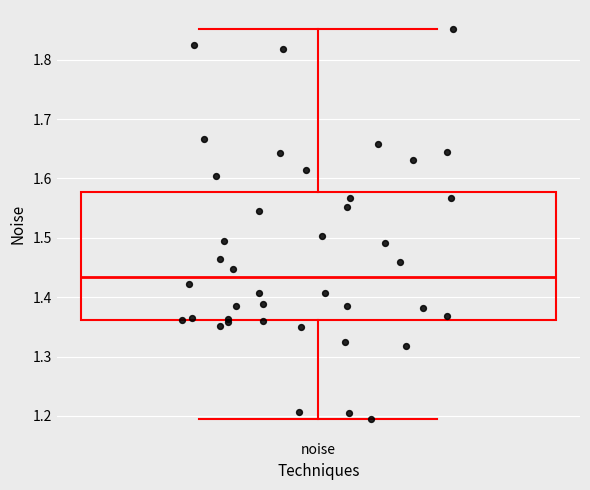

Transcribe this box plot: give where the median line is, the range the box spans, and where the two whiskers end, as read against the y-axis. The values are not printed on the chart, so give them approximately, as read against the axis.

median 1.43, box 1.36 to 1.58, whiskers 1.19 to 1.85